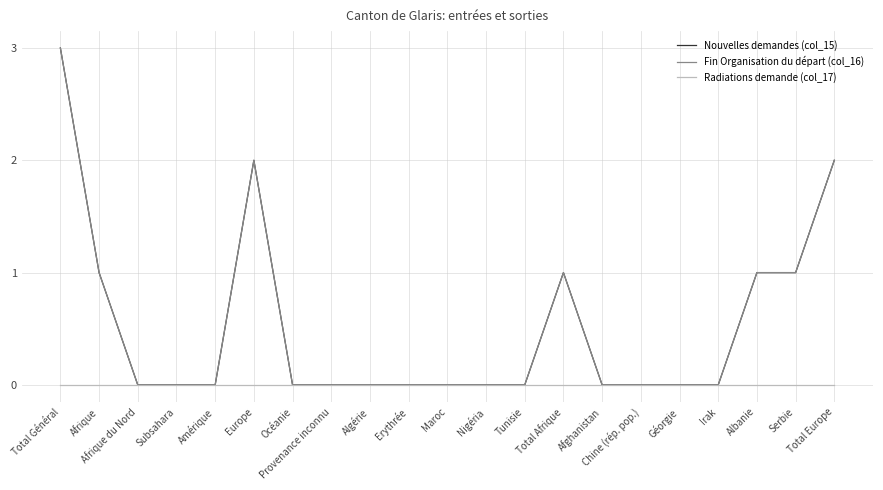

What is the value of the Fin Organisation du départ (col_16) point at the 20th from the left?

1